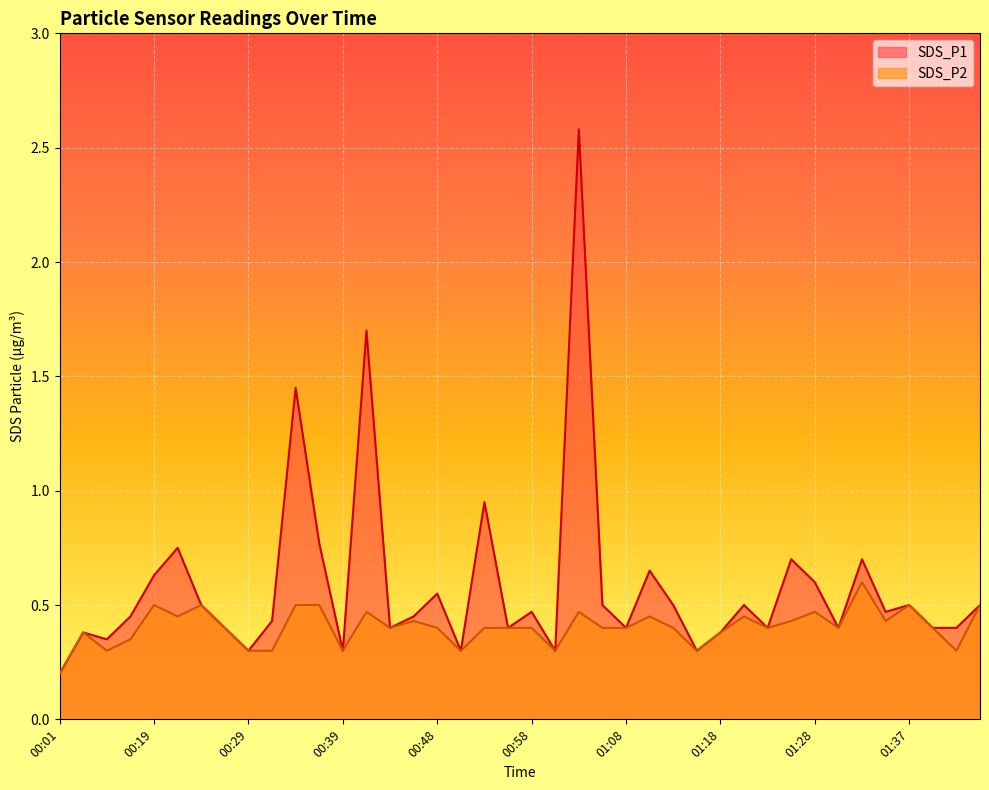

What position from the right is 01:01?

19